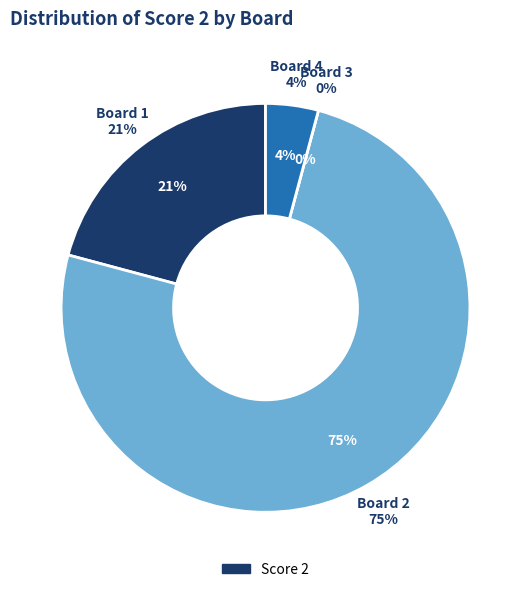

To the nearest percent, what portion does Board 2 represent?

75%